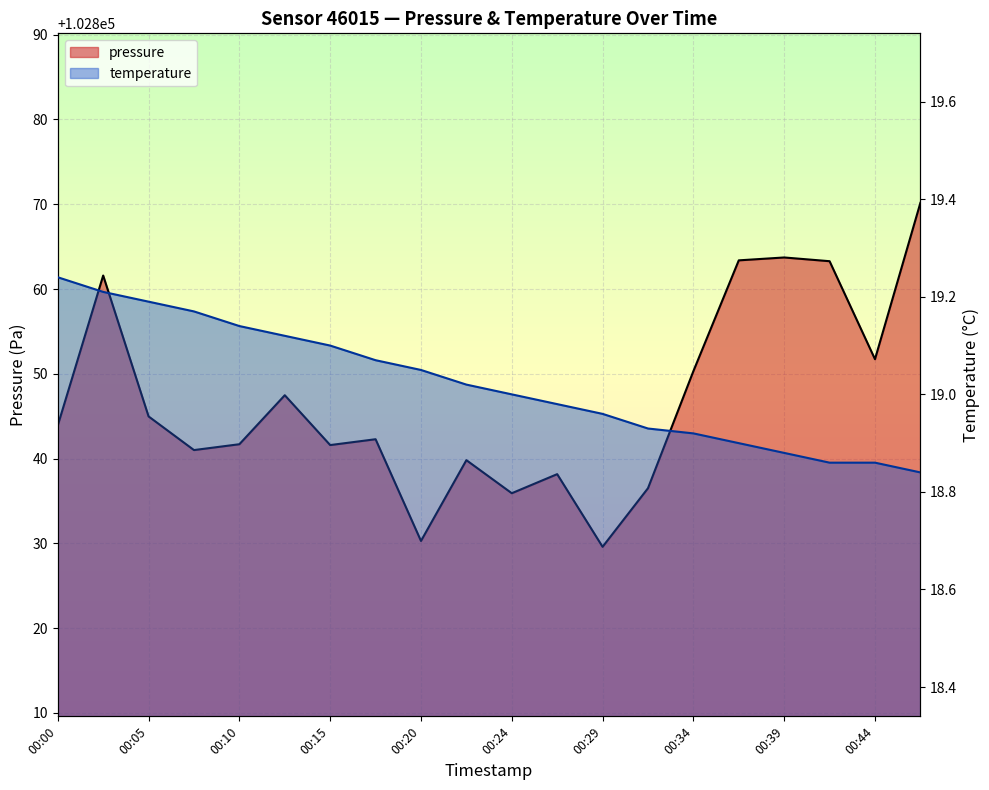

Does the chart display data point markers on the line(s)?

No